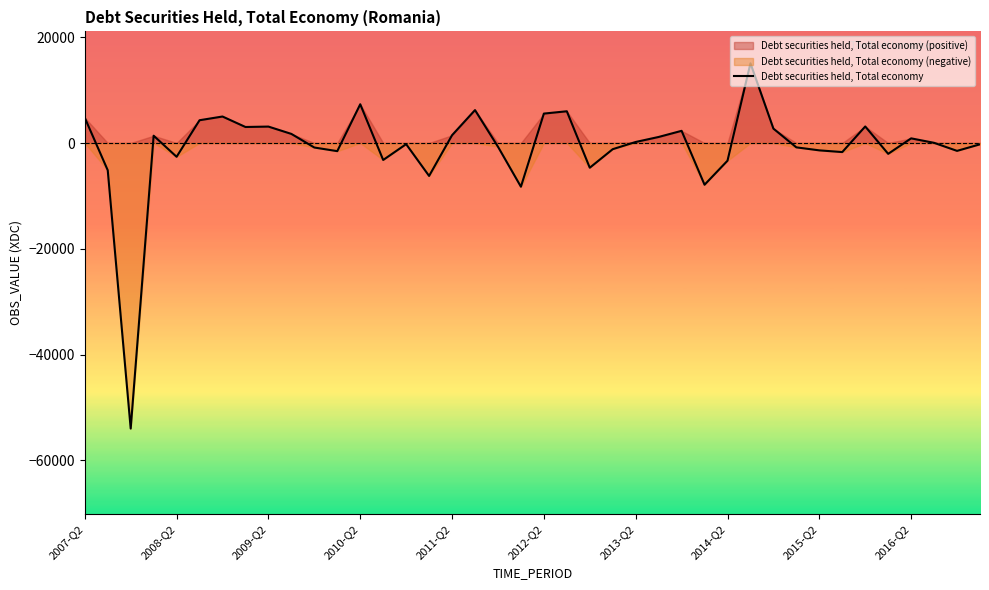

The value at 35 is -3165.9. True or false?

False